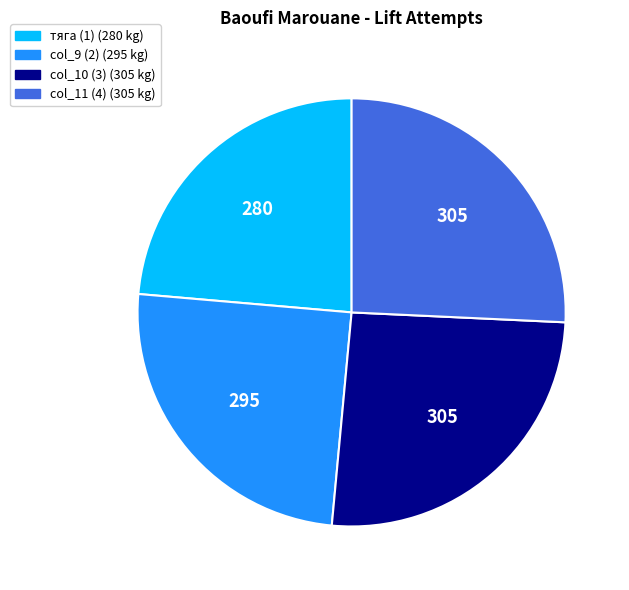

How many slices are in this pie chart?

4